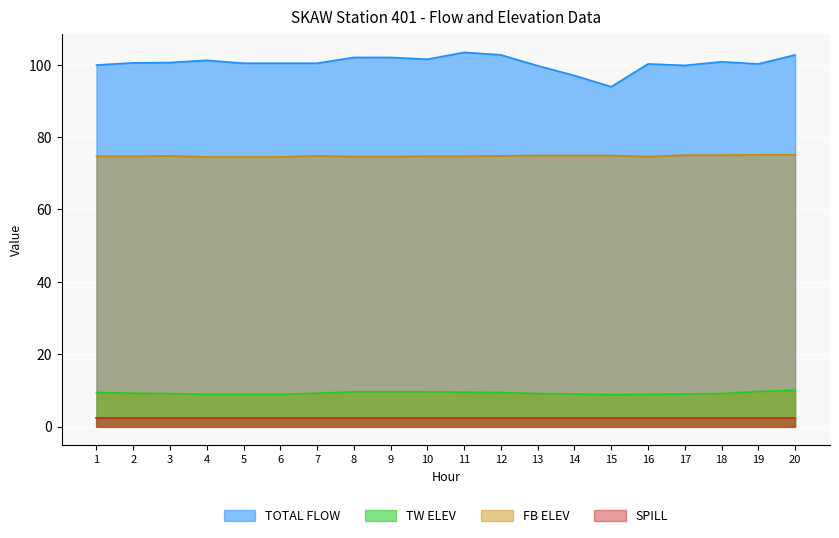

Which has a higher value, 2 or 11?

11